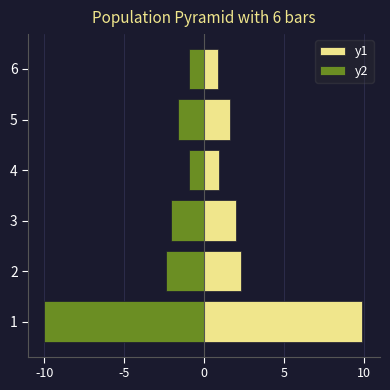

Rank the series by their maximum value, from lowest to highest.

y2, y1